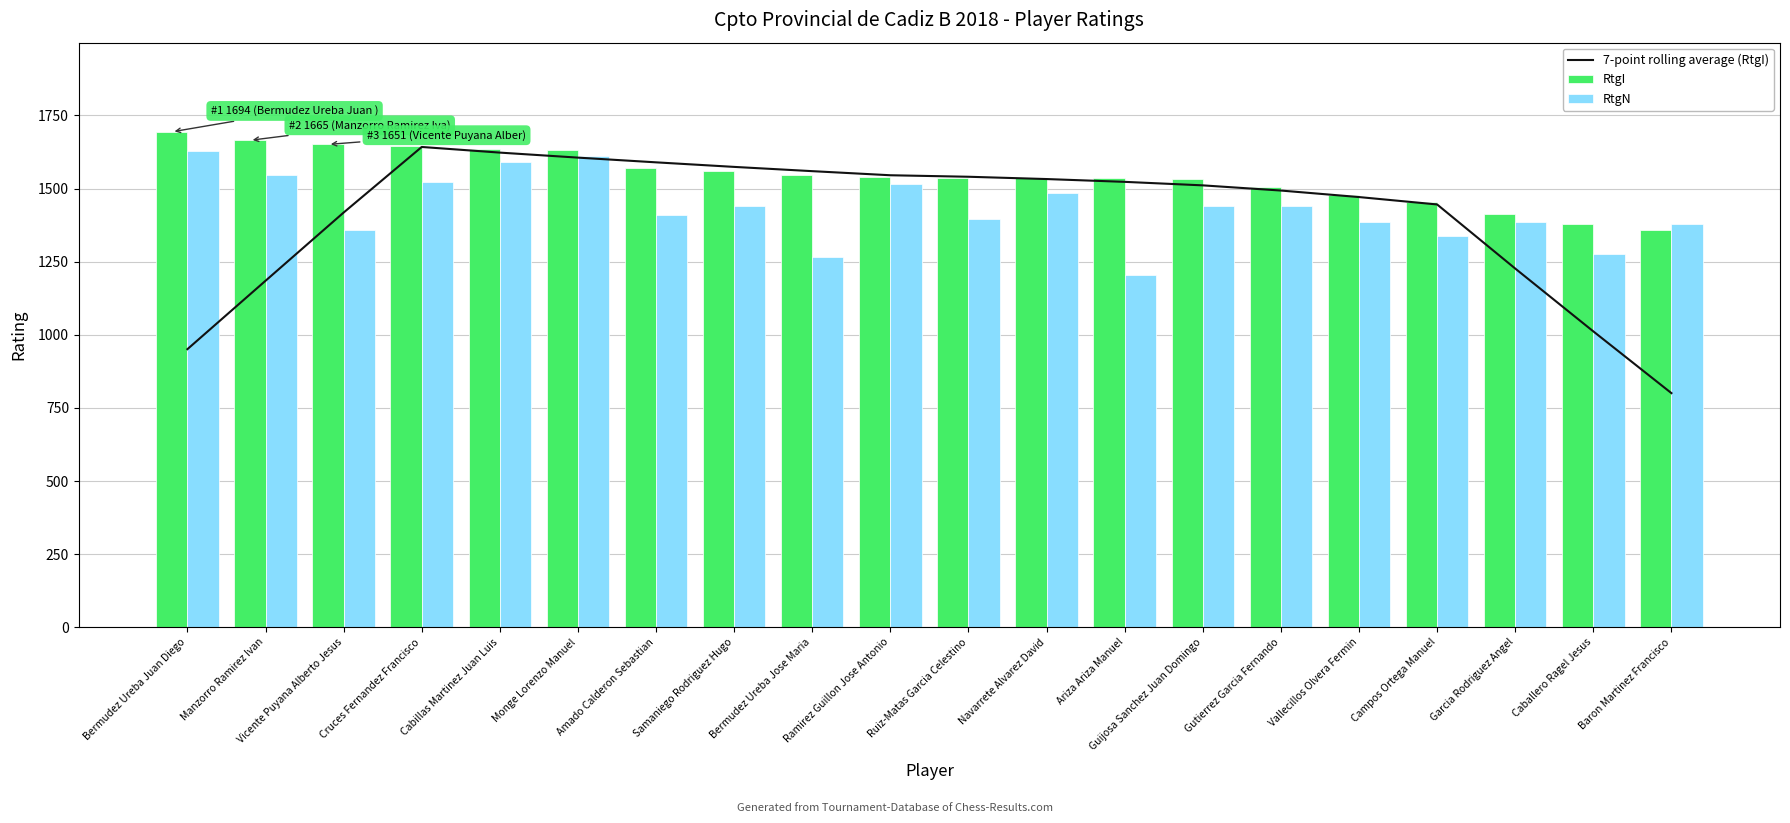

Is it true that RtgI equals 2033.3 at Campos Ortega Manuel?

False